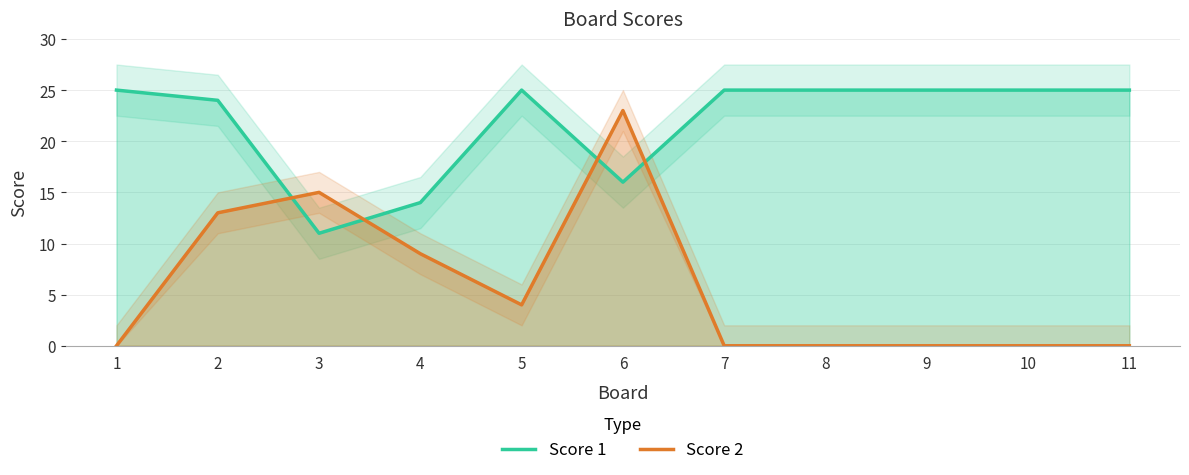

At which category does Score 2 reach its first local peak?

3